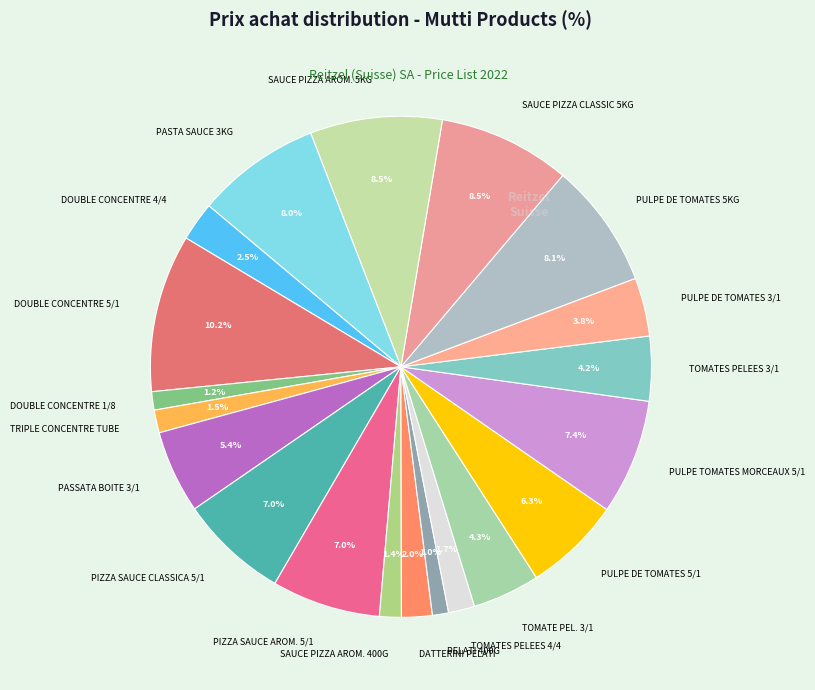

What percentage is the PULPE DE TOMATES 5KG slice, to the nearest percent?

8%